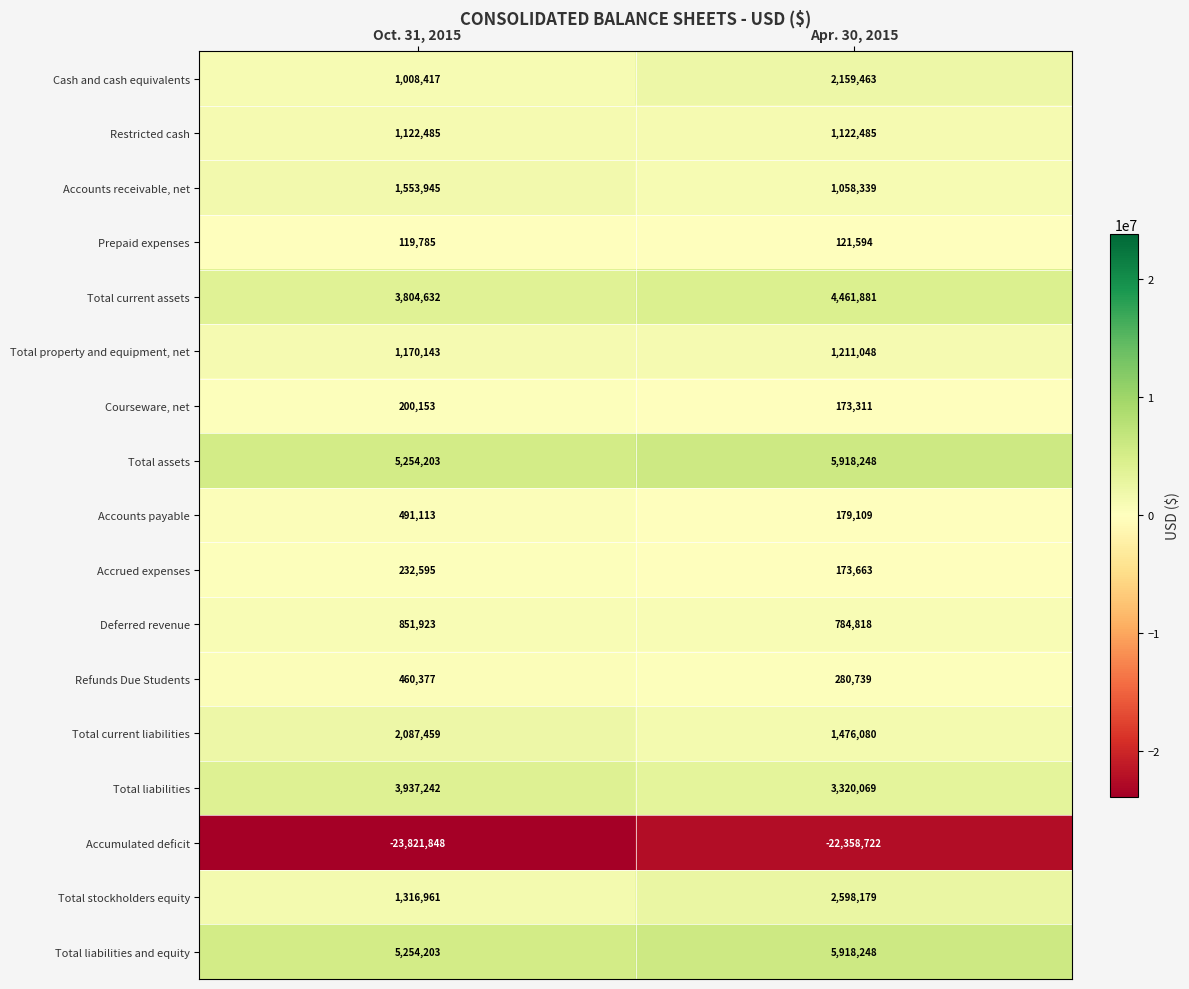

What is the difference between the Total stockholders equity values at Oct. 31, 2015 and Apr. 30, 2015?

1281218